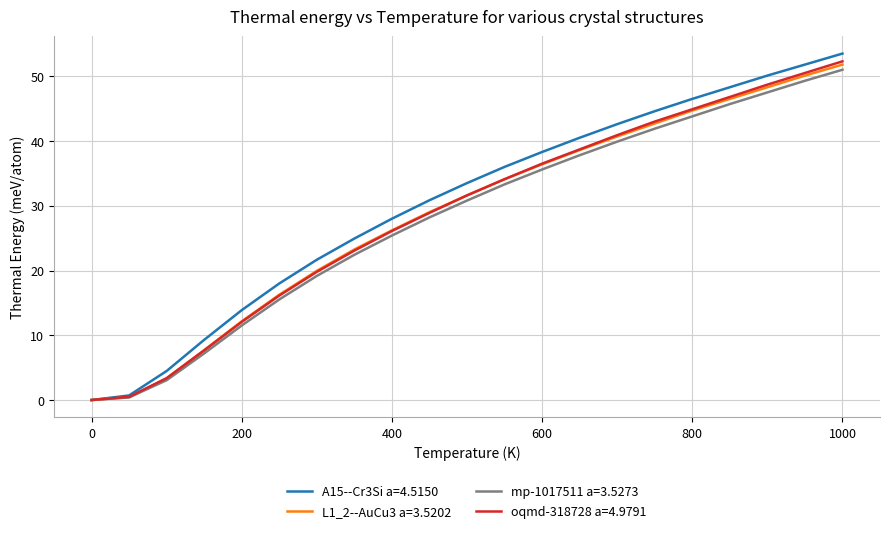

True or false: mp-1017511 a=3.5273 has more than 1 points higher than both neighbors.

False